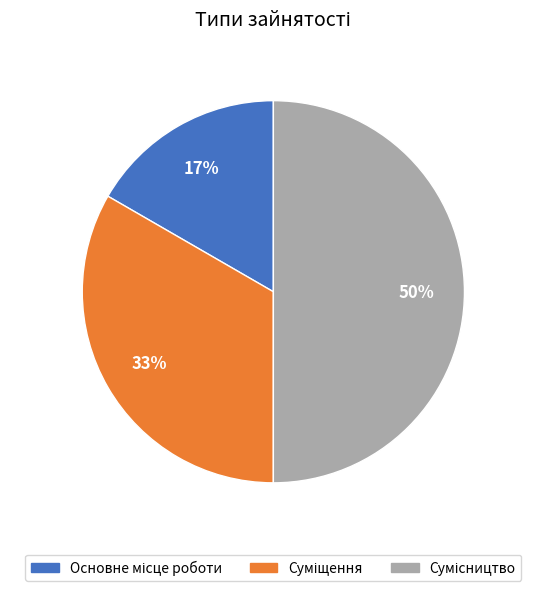

To the nearest percent, what is the difference between the largest and smallest slice percentages?

33%